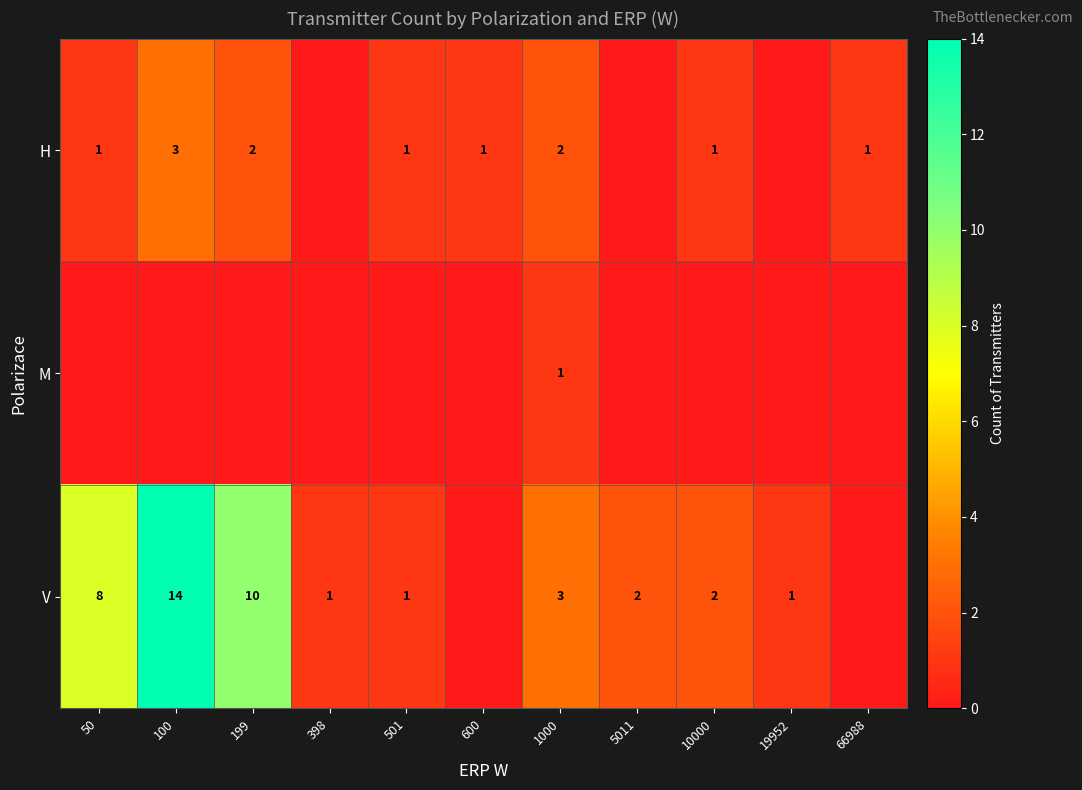

The value of H at 501 is 1. True or false?

True